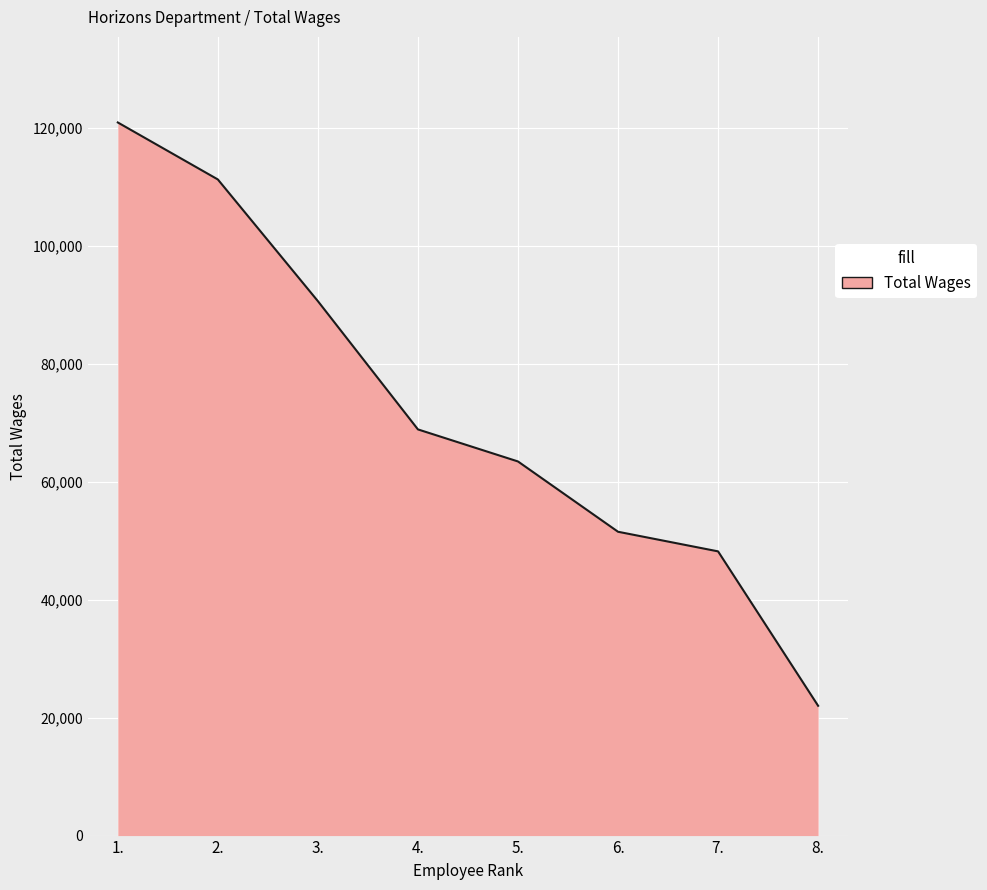

What is the greatest value displayed?

120918